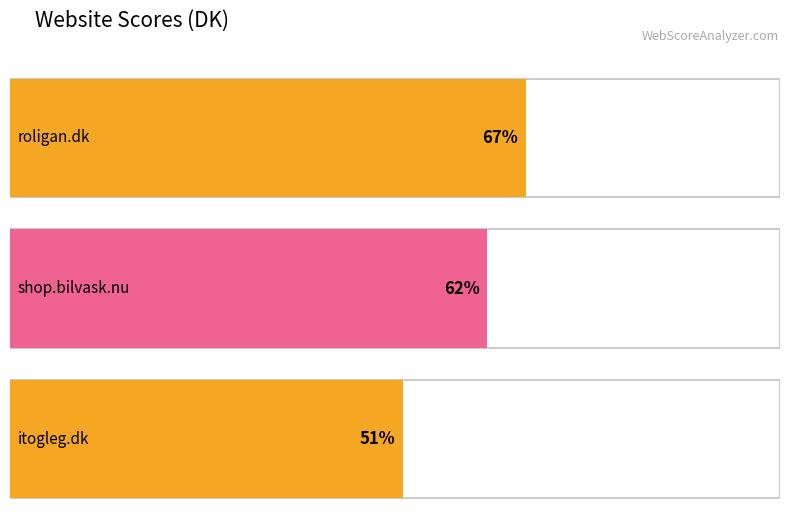

What is the smallest value displayed?

51